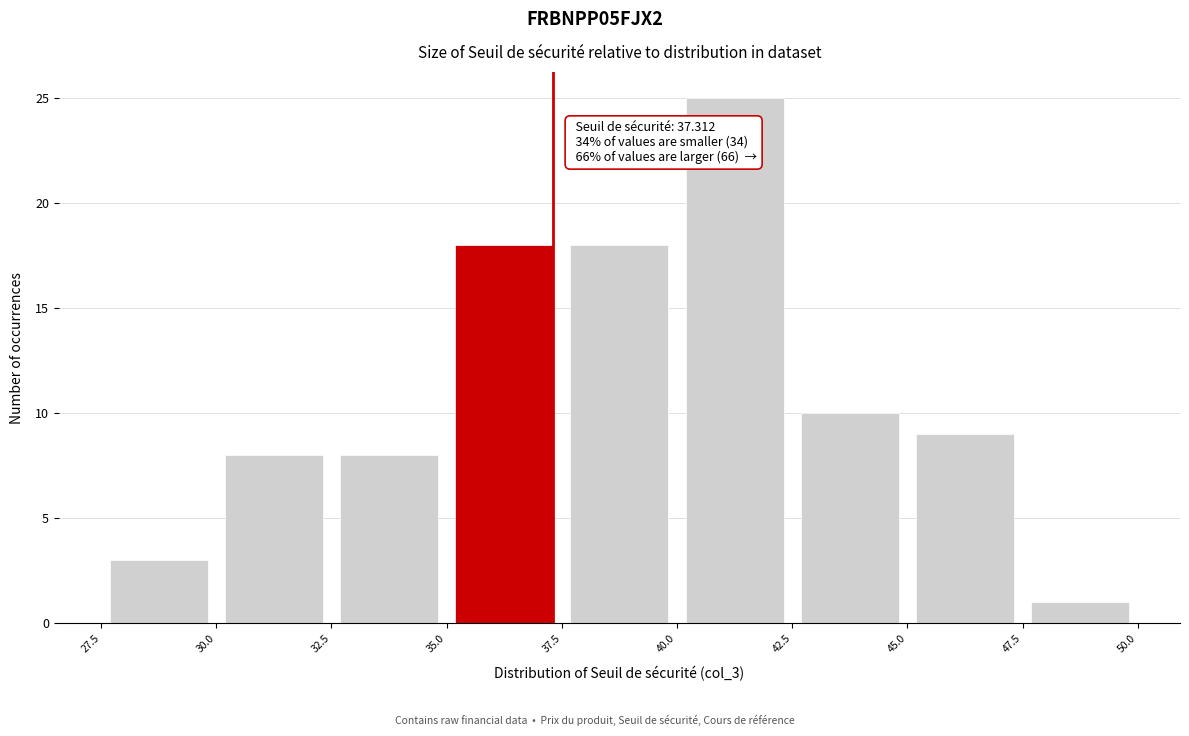

Over which range of the x-axis is the bar tallest?

40.0 to 42.5